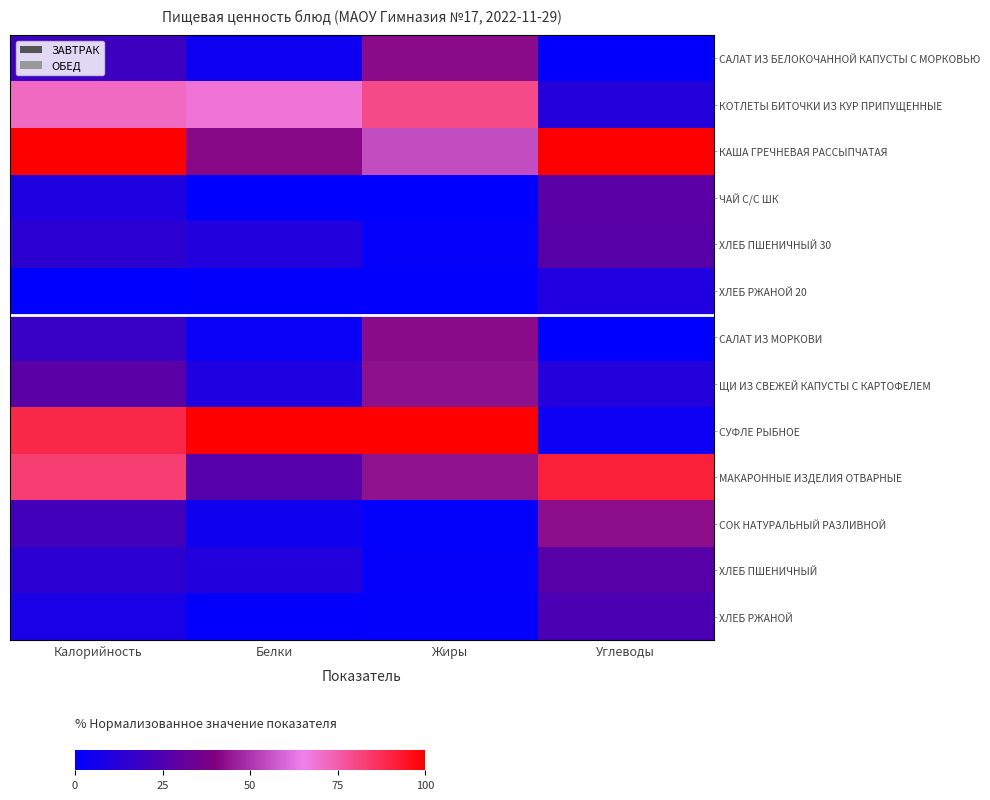

What is the total value across all series at Белки?

282.2